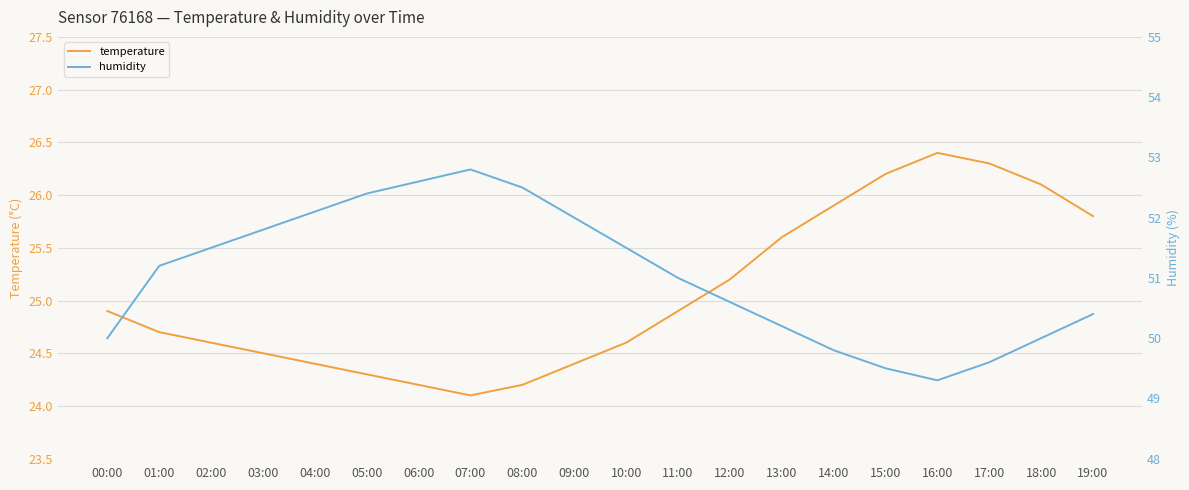

Where is temperature nearest to the value 25?

00:00